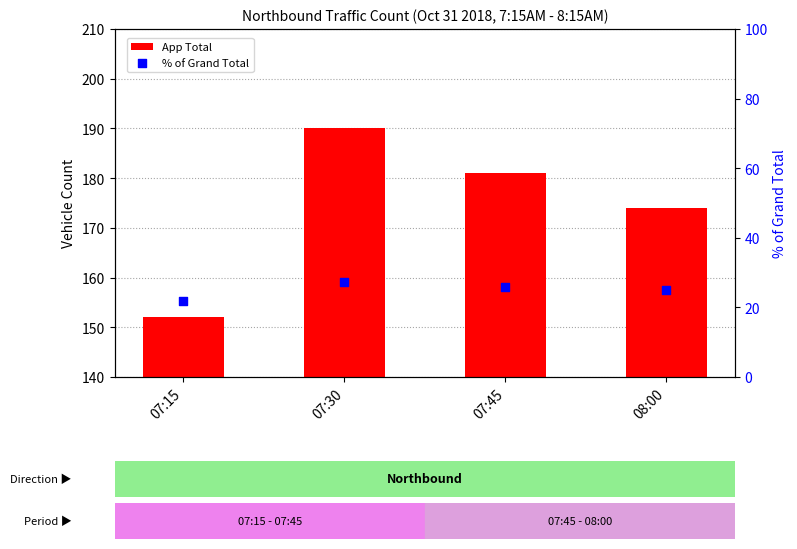

At how many categories does at least one series exceed 96?

4